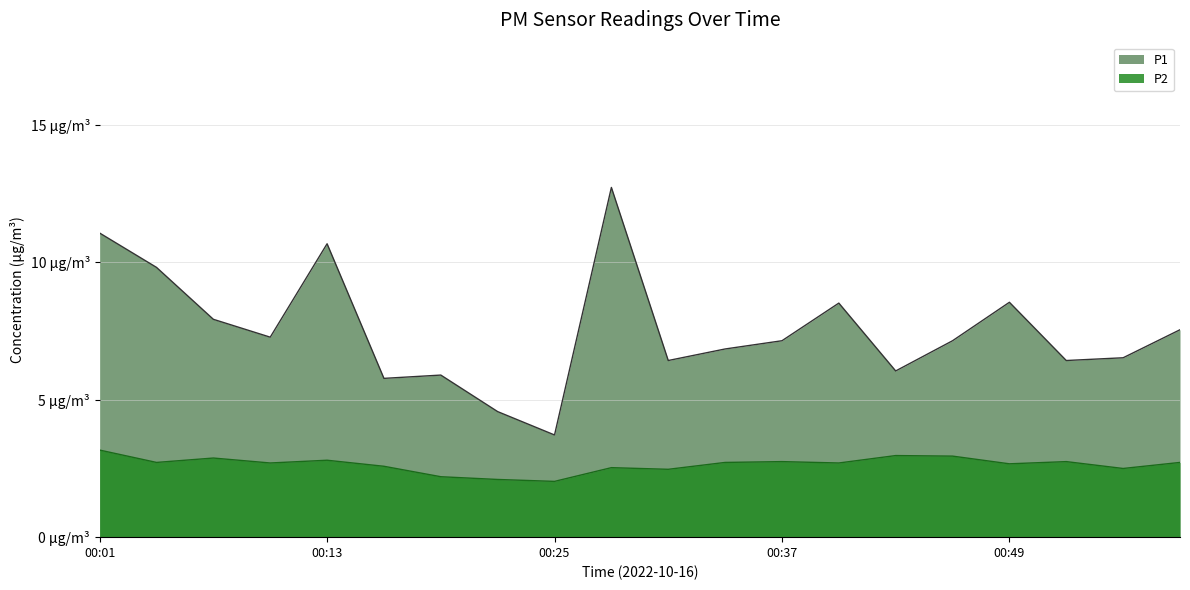

How many interior local peaks does the P2 series have?

6